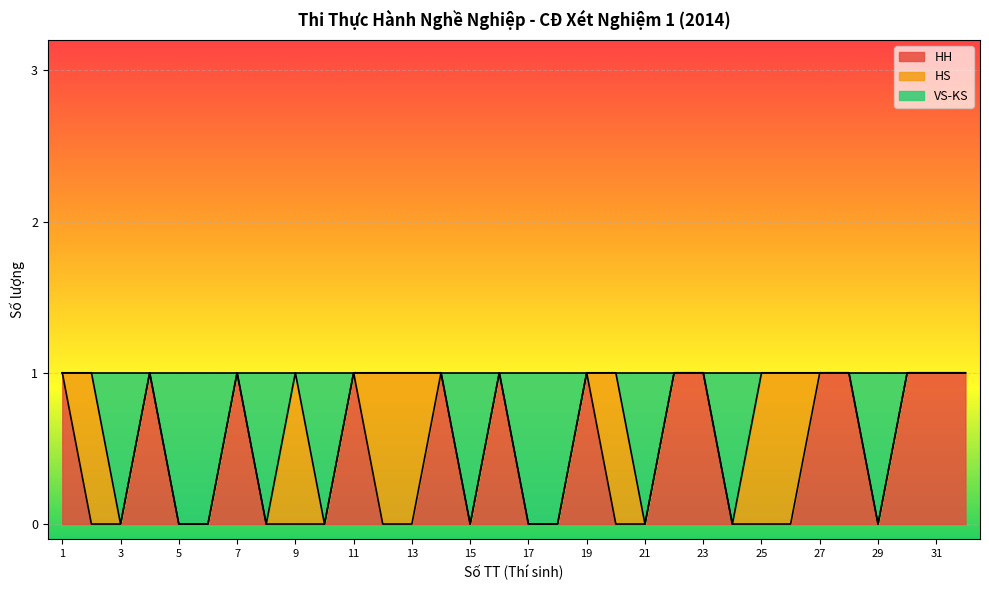

The value of HH at 13 is 0. True or false?

True